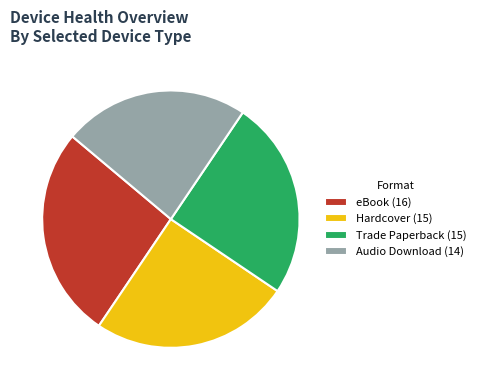

True or false: eBook accounts for 27% of the total.

True